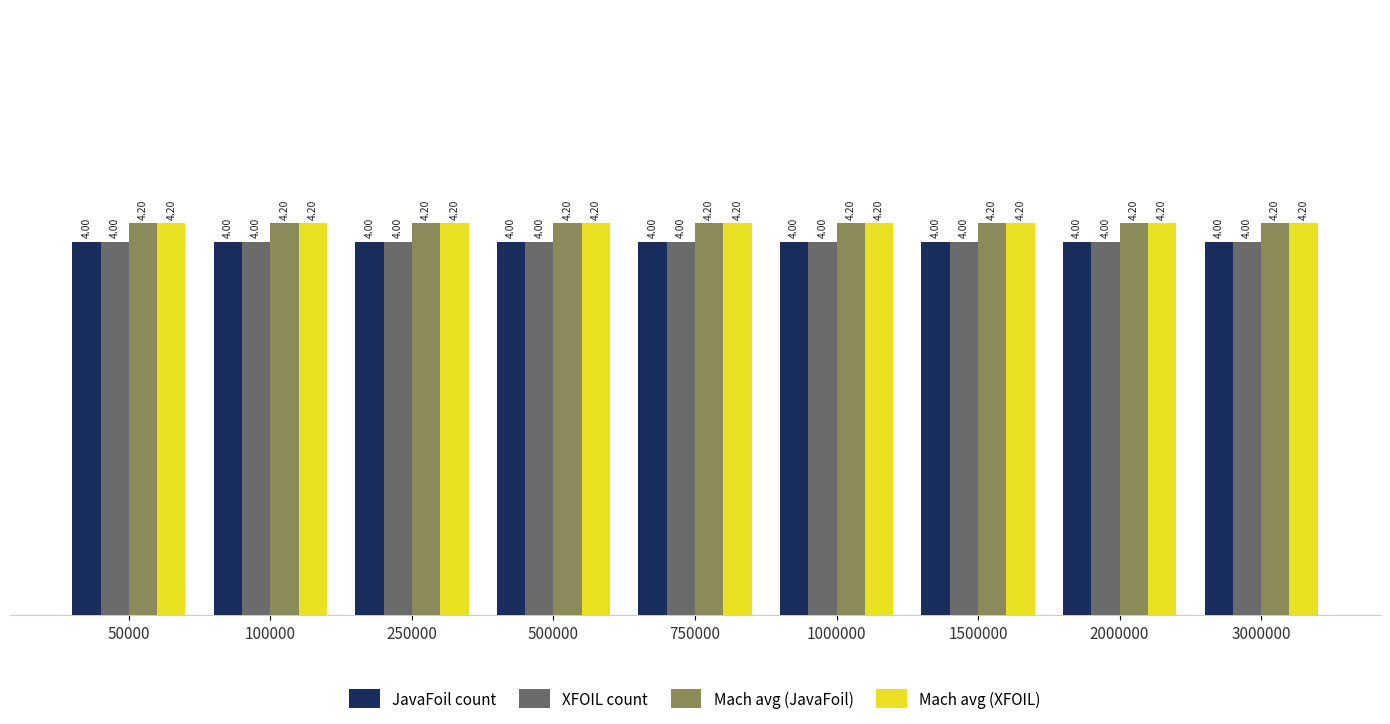

Is the value of Mach avg (JavaFoil) at 50000 greater than the value of XFOIL count at 50000?

Yes